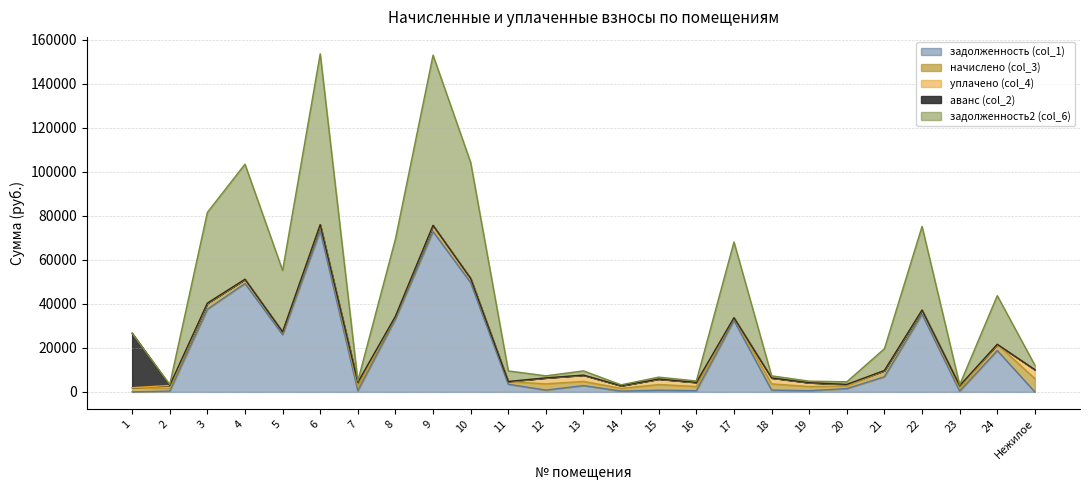

Where do уплачено (col_4) and аванс (col_2) first cross each other?

1 and 2